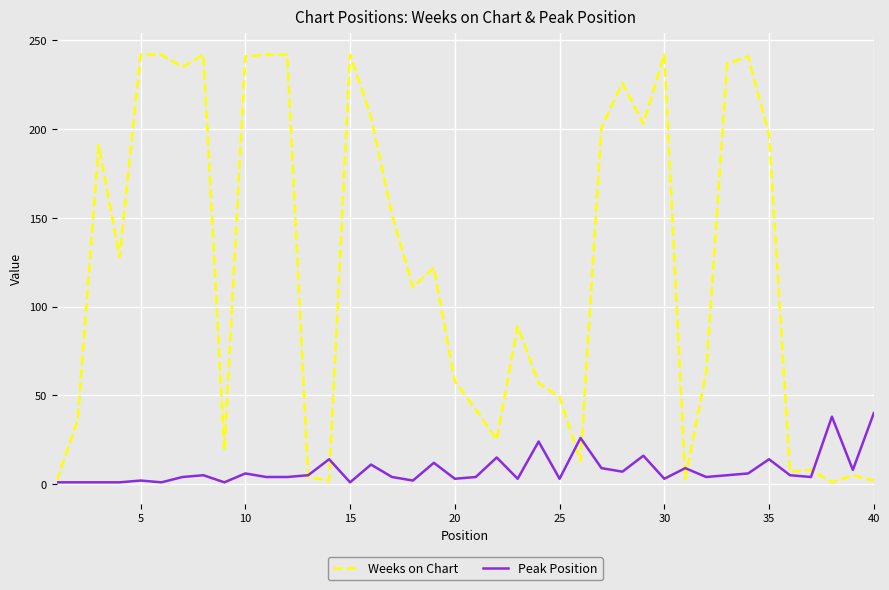

List the series in order of their overall mean, lowest first.

Peak Position, Weeks on Chart